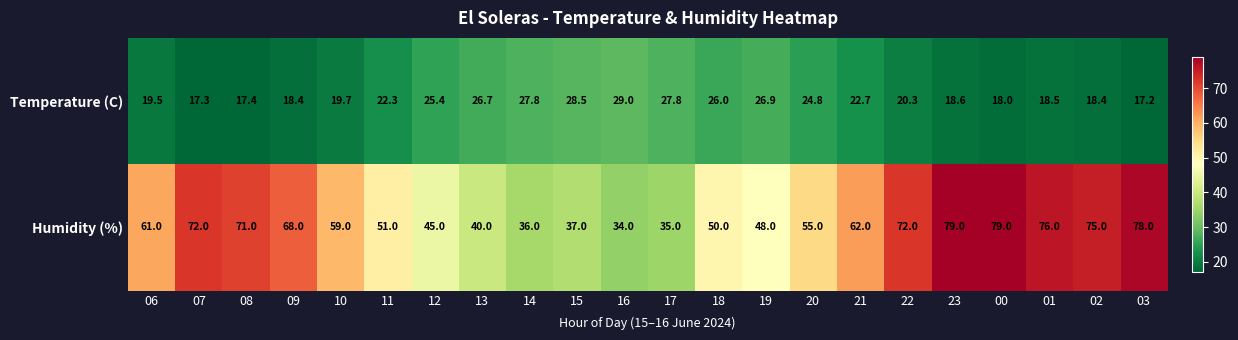

What is the smallest value displayed?

17.2